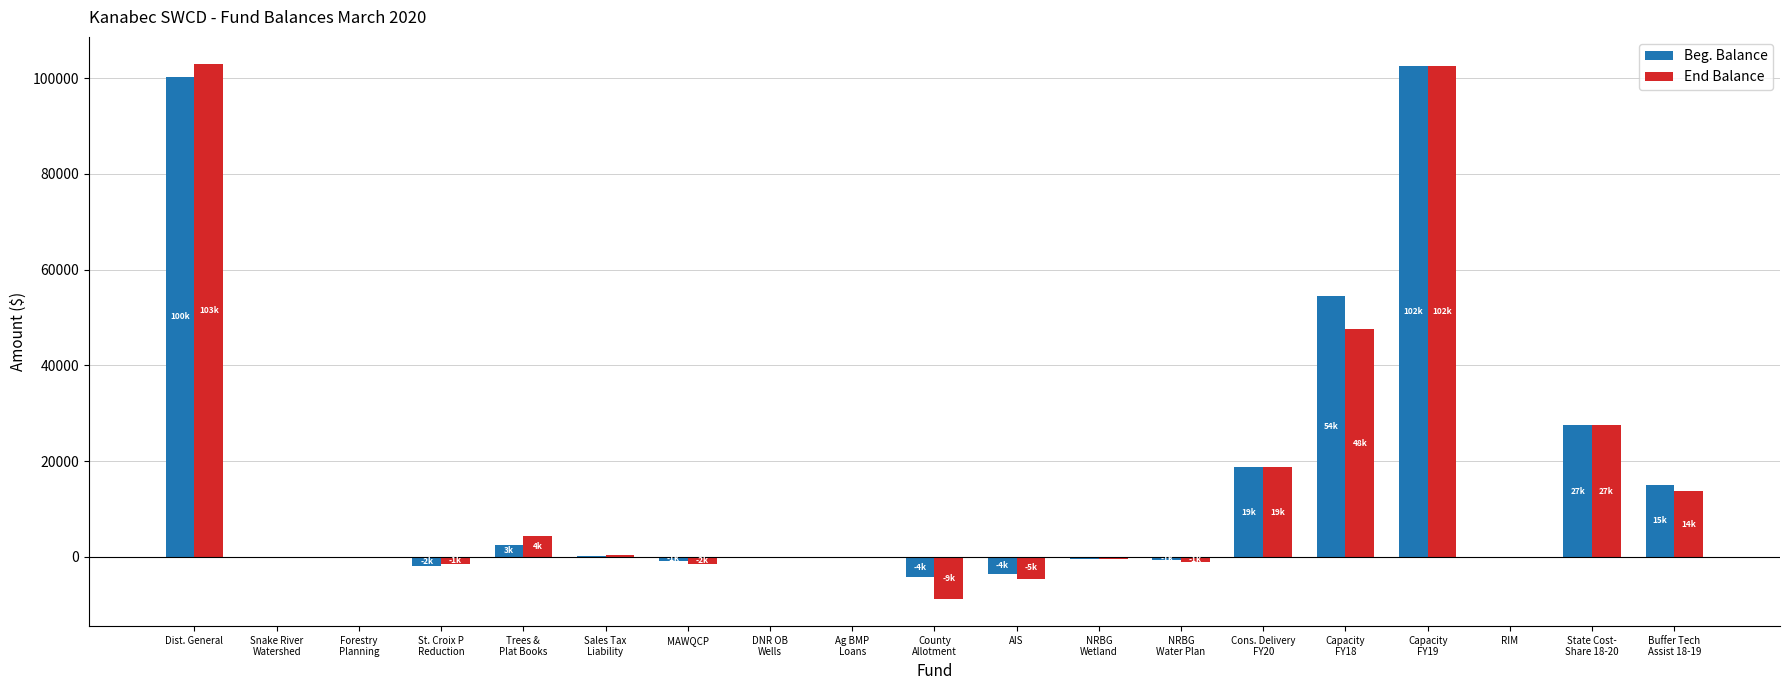

Which series has the widest spread of values?

End Balance